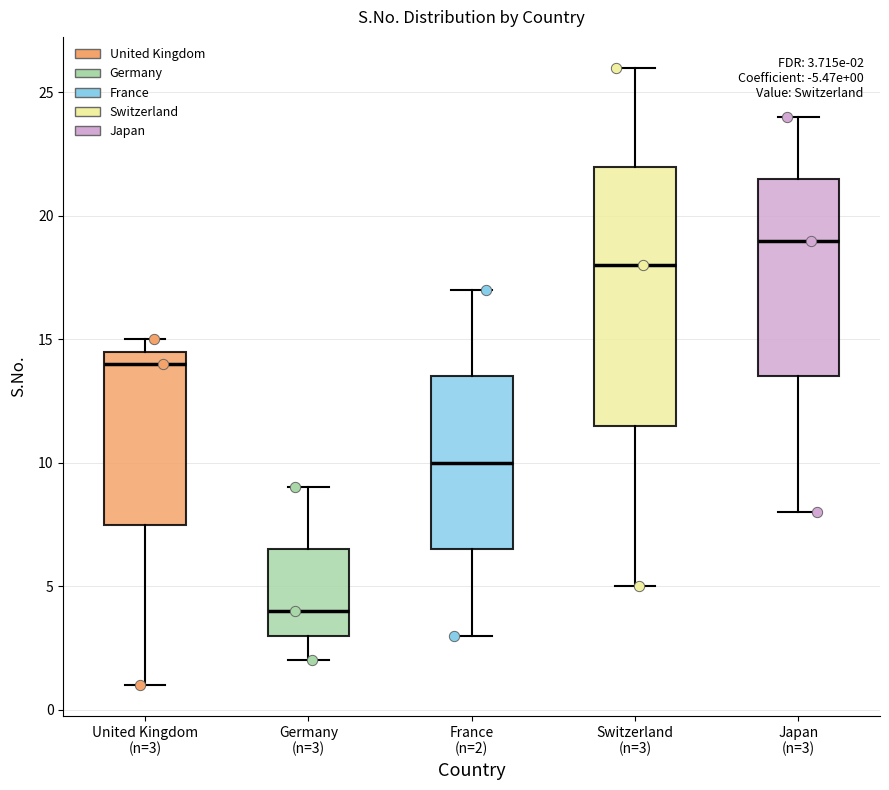

Which box's median line is the highest?

Japan (n=3)